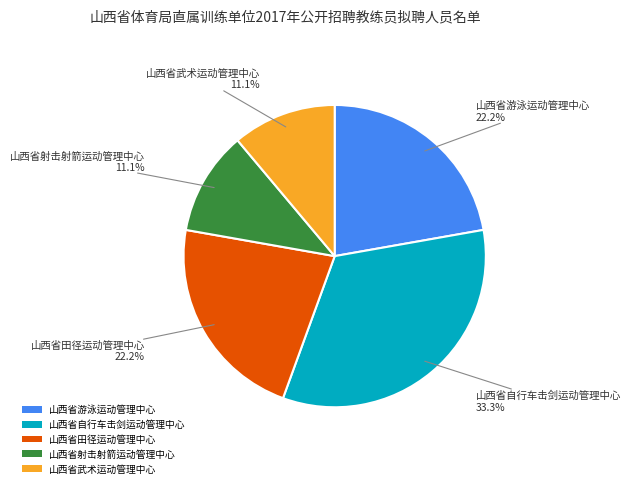

Is the sum of 山西省田径运动管理中心 and 山西省武术运动管理中心 greater than half?

No